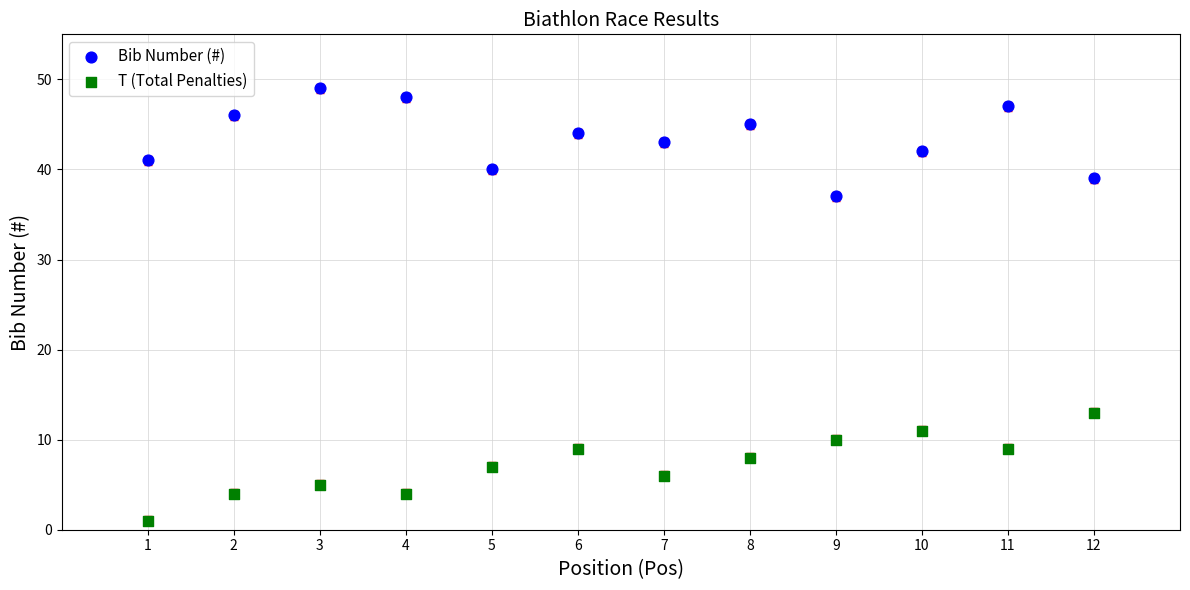

Which series reaches the maximum Y coordinate?

Bib Number (#)